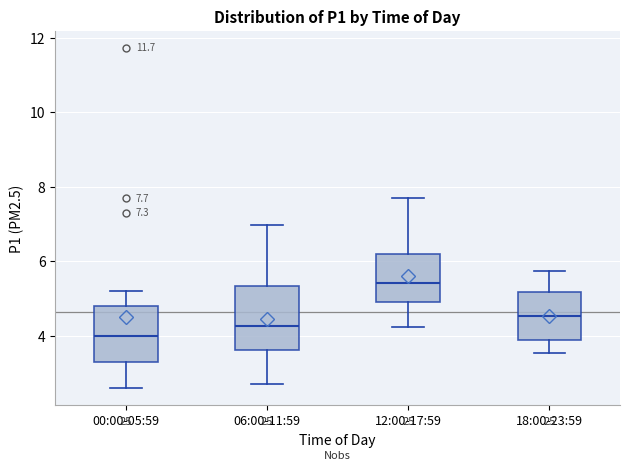

Which box has the highest median line?

12:00-17:59